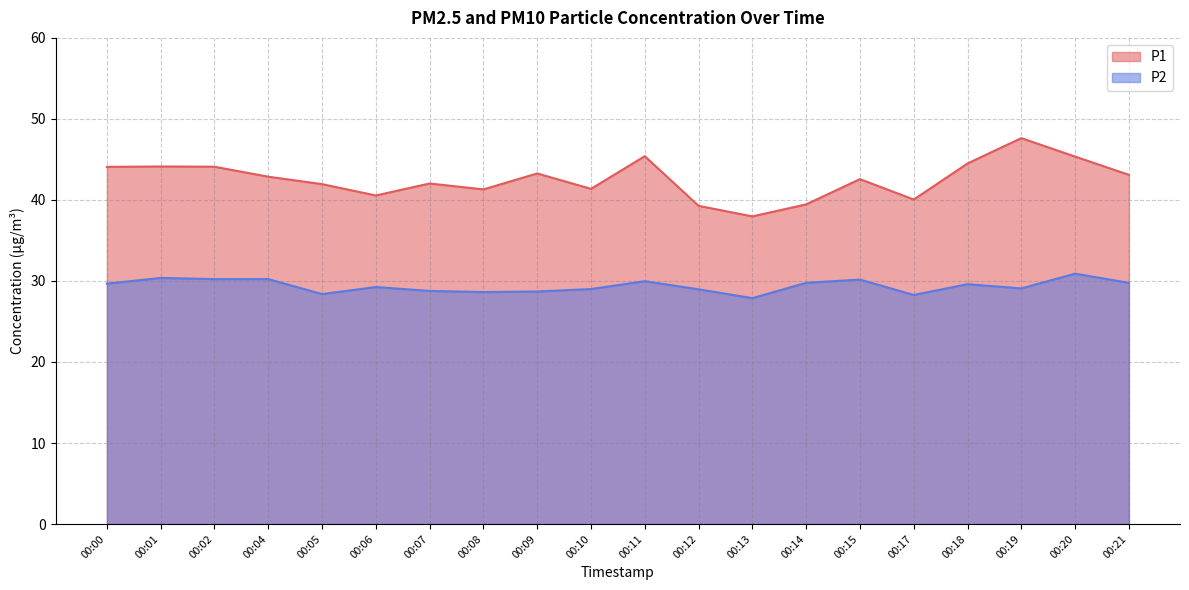

Reading right to left, transcribe all the data shown in this chart.

P1: 43.1	45.4	47.6	44.5	40.0	42.6	39.5	38.0	39.3	45.4	41.4	43.3	41.3	42.0	40.5	42.0	42.9	44.1	44.1	44.1
P2: 29.8	30.9	29.1	29.6	28.3	30.2	29.8	27.9	29.0	30.0	29.0	28.7	28.6	28.8	29.2	28.4	30.2	30.2	30.4	29.7